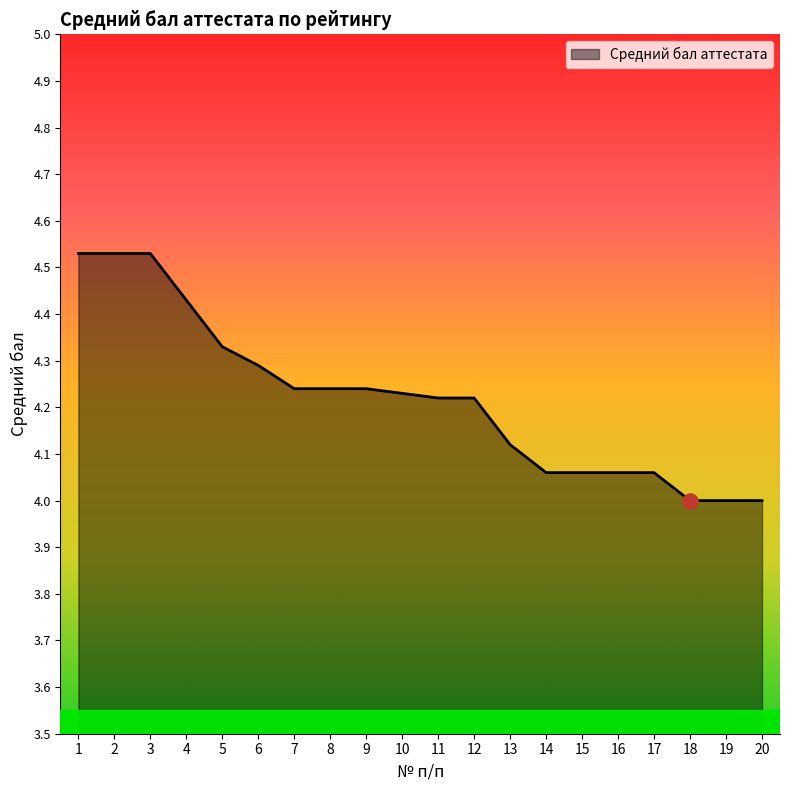

What is the change in value from 11 to 14?

-0.2